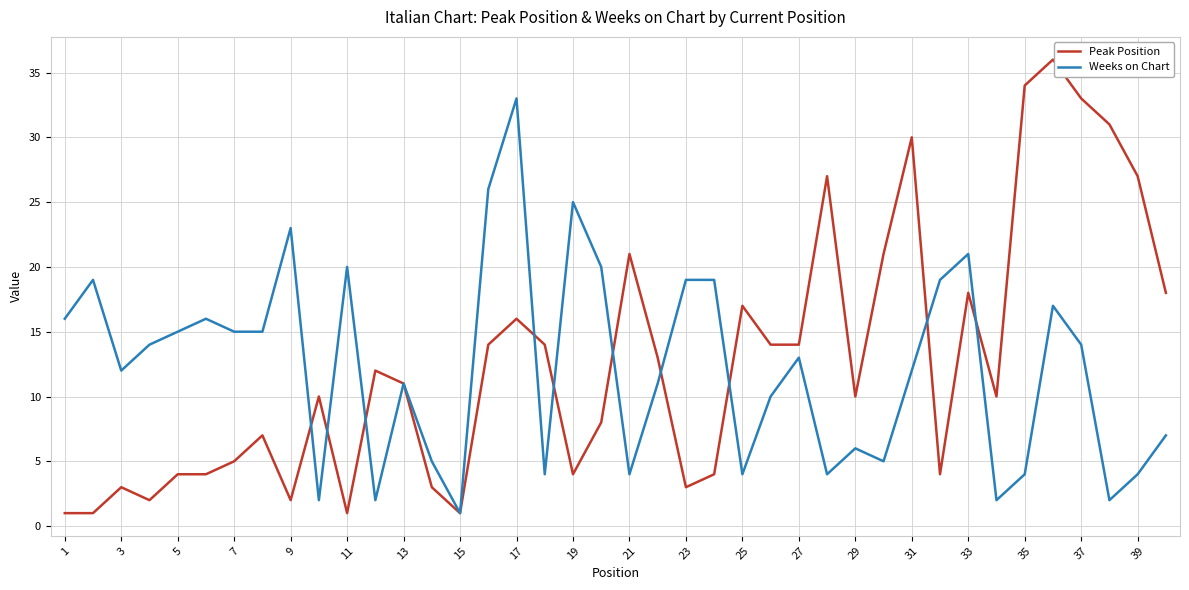

Which series has the widest spread of values?

Peak Position